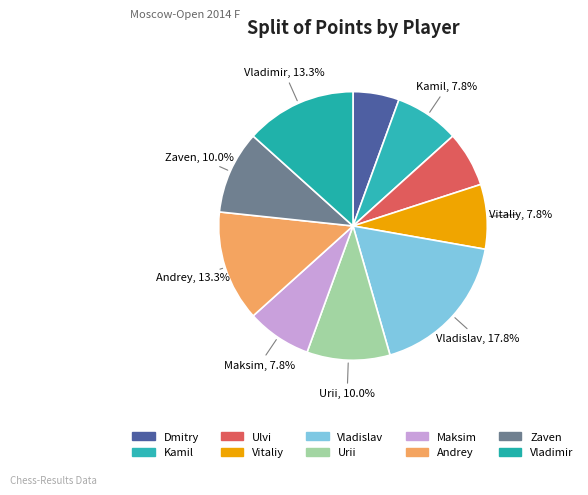

How many segments does this pie chart have?

10